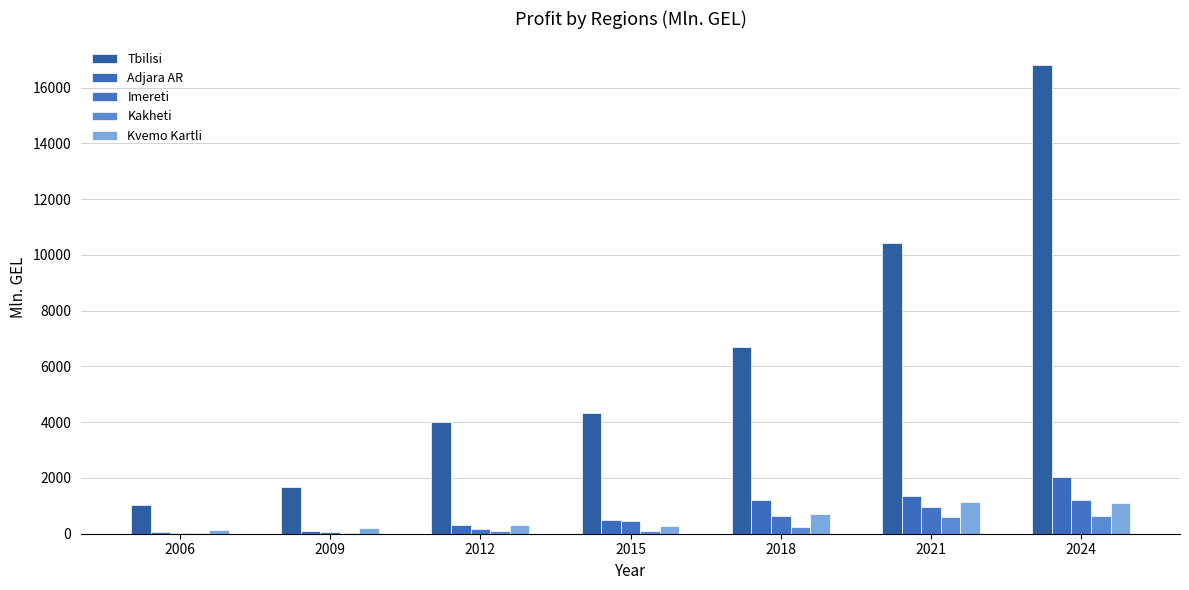

What is the highest value of the Adjara AR series?

2045.8